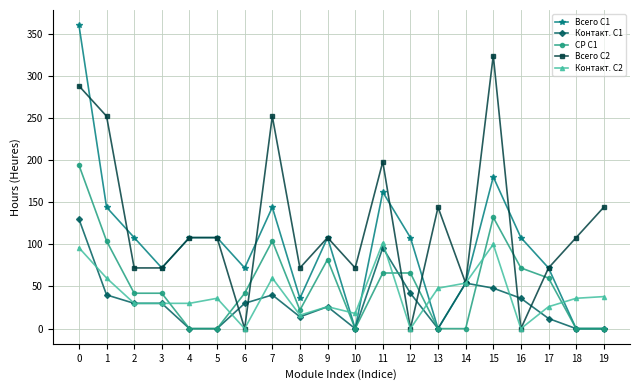

What is the spread (max minus min) of values at 0?

264